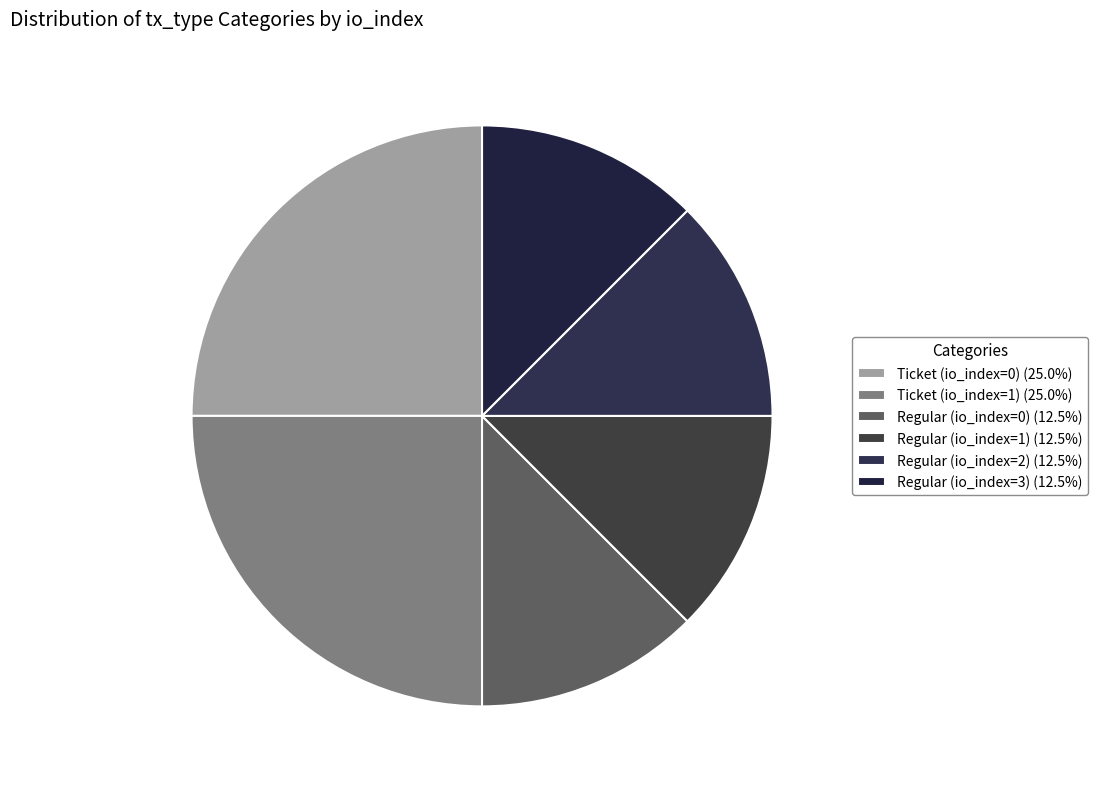

How many slices are in this pie chart?

6